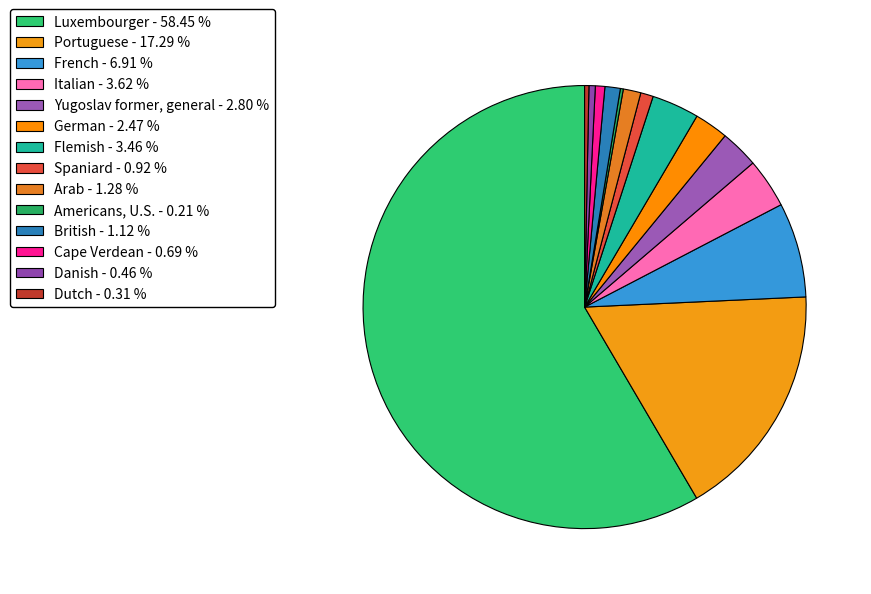

To the nearest percent, what is the combined percentage of Italian and Danish?

4%